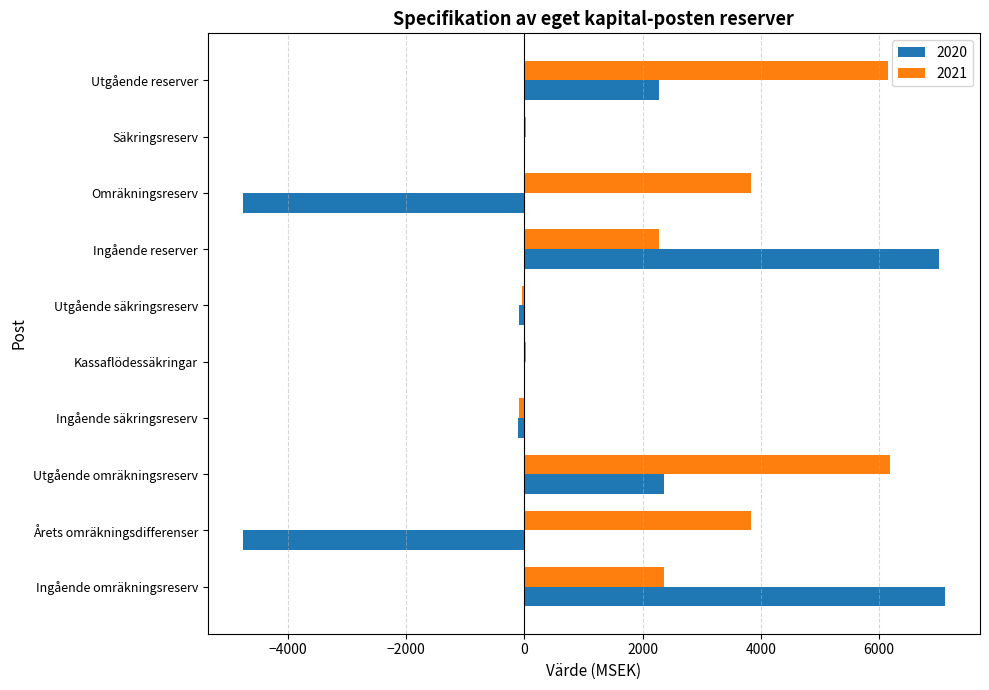

Which series has the largest total across all categories?

2021